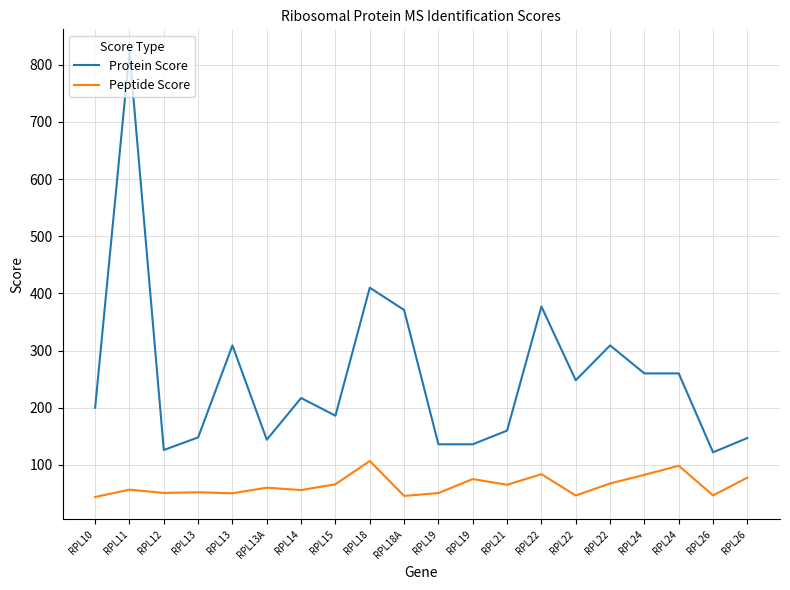

What is the highest value of the Protein Score series?

823.0